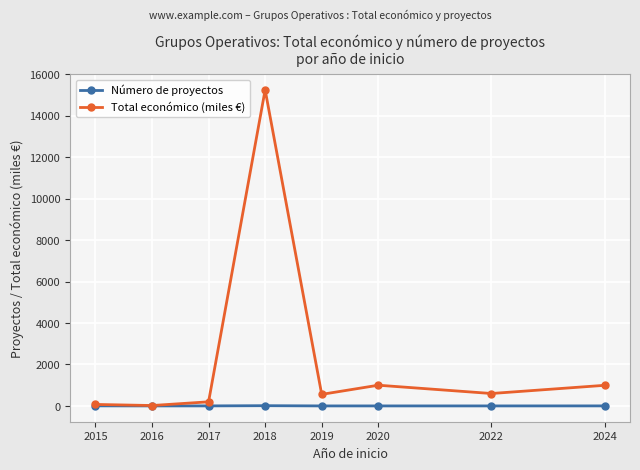

Does the chart have visible grid lines?

Yes